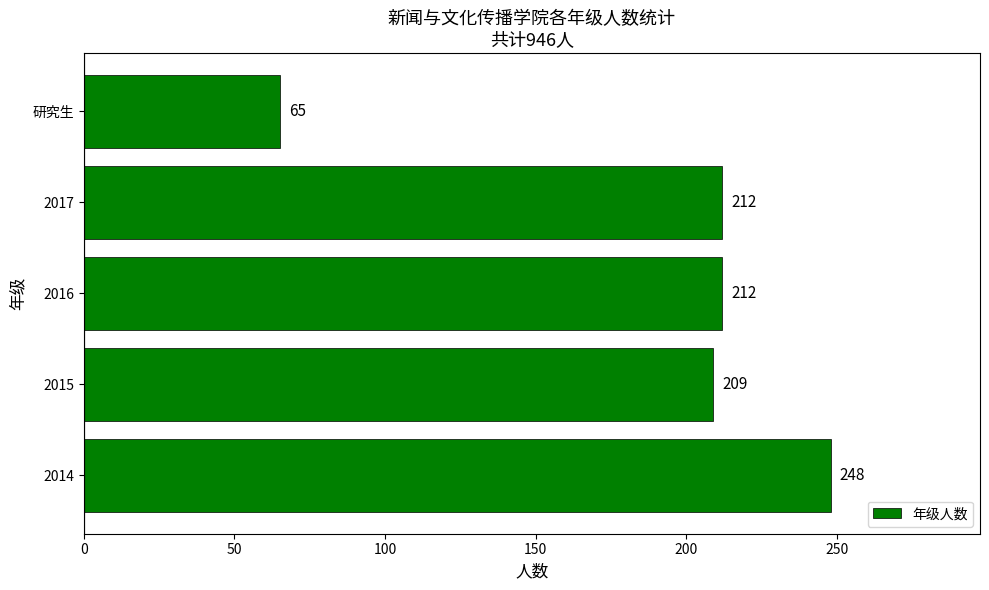

What is the smallest value displayed?

65